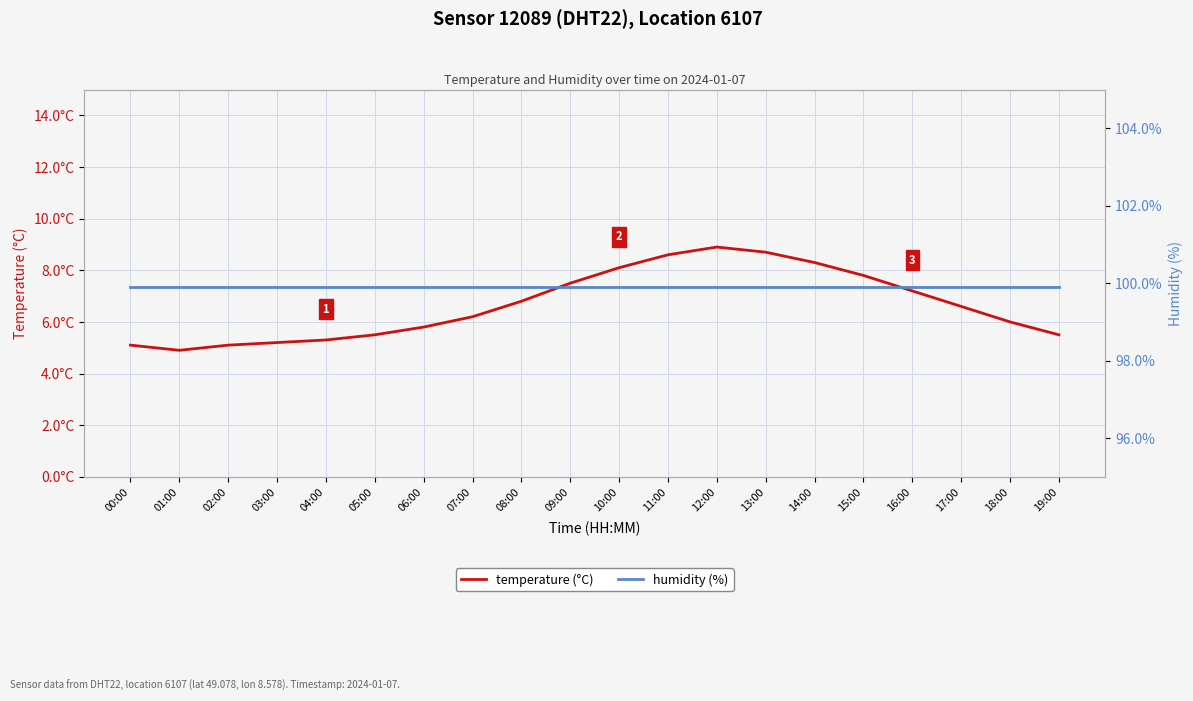

Count the number of data series in this chart.

2